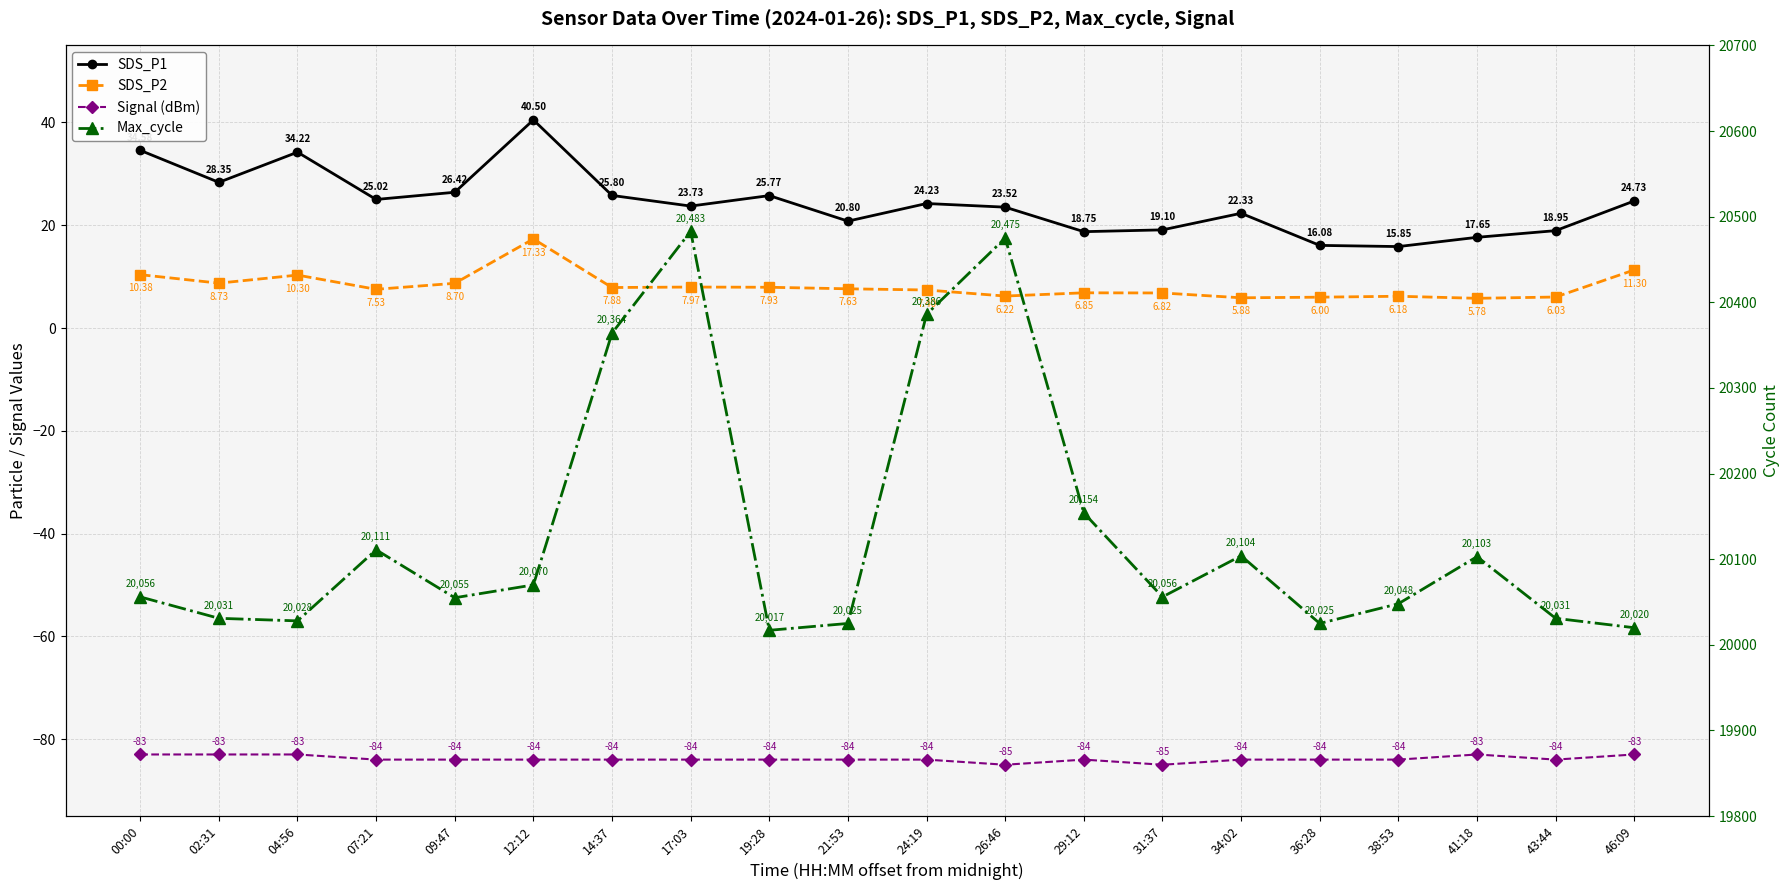

Reading left to right, what are all the values shown in this chart?

SDS_P1: 00:00=34.6	02:31=28.4	04:56=34.2	07:21=25.0	09:47=26.4	12:12=40.5	14:37=25.8	17:03=23.7	19:28=25.8	21:53=20.8	24:19=24.2	26:46=23.5	29:12=18.8	31:37=19.1	34:02=22.3	36:28=16.1	38:53=15.8	41:18=17.6	43:44=18.9	46:09=24.7
SDS_P2: 00:00=10.4	02:31=8.7	04:56=10.3	07:21=7.5	09:47=8.7	12:12=17.3	14:37=7.9	17:03=8.0	19:28=7.9	21:53=7.6	24:19=7.4	26:46=6.2	29:12=6.8	31:37=6.8	34:02=5.9	36:28=6.0	38:53=6.2	41:18=5.8	43:44=6.0	46:09=11.3
Signal (dBm): 00:00=-83.0	02:31=-83.0	04:56=-83.0	07:21=-84.0	09:47=-84.0	12:12=-84.0	14:37=-84.0	17:03=-84.0	19:28=-84.0	21:53=-84.0	24:19=-84.0	26:46=-85.0	29:12=-84.0	31:37=-85.0	34:02=-84.0	36:28=-84.0	38:53=-84.0	41:18=-83.0	43:44=-84.0	46:09=-83.0
Max_cycle: 00:00=20056.0	02:31=20031.0	04:56=20028.0	07:21=20111.0	09:47=20055.0	12:12=20070.0	14:37=20364.0	17:03=20483.0	19:28=20017.0	21:53=20025.0	24:19=20386.0	26:46=20475.0	29:12=20154.0	31:37=20056.0	34:02=20104.0	36:28=20025.0	38:53=20048.0	41:18=20103.0	43:44=20031.0	46:09=20020.0